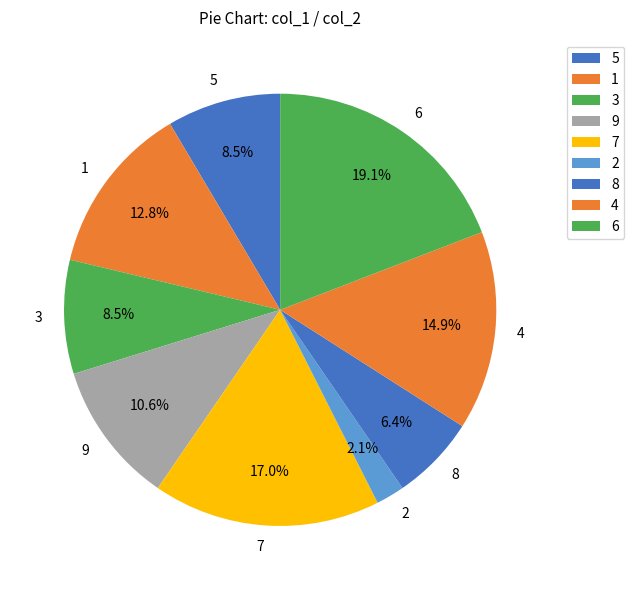

Which slice is the smallest?

2